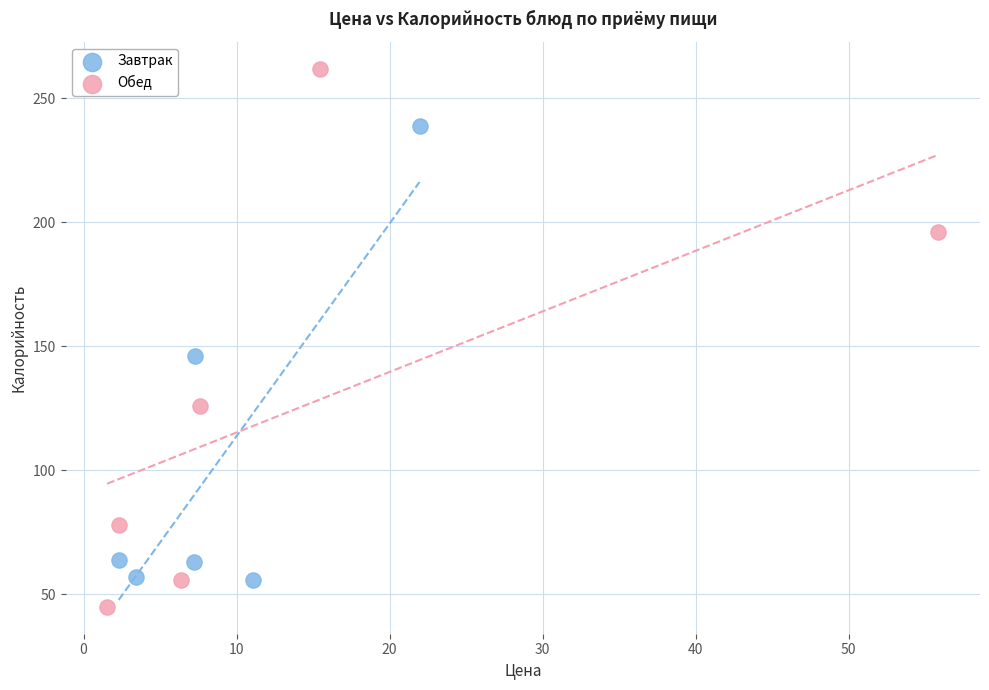

Which series reaches the minimum Y coordinate?

Обед